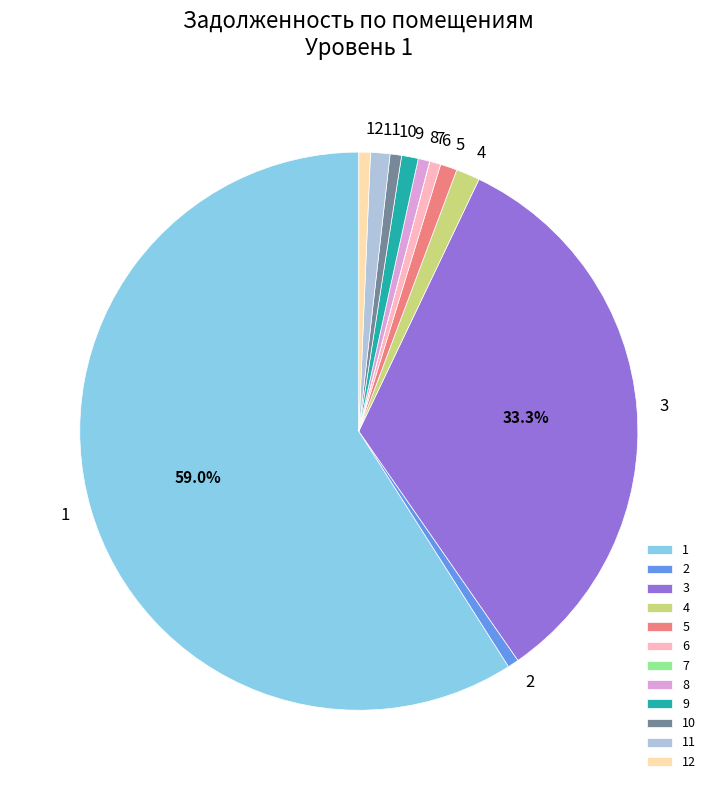

What is the ratio of the value at 11 to the value at 4?

0.8